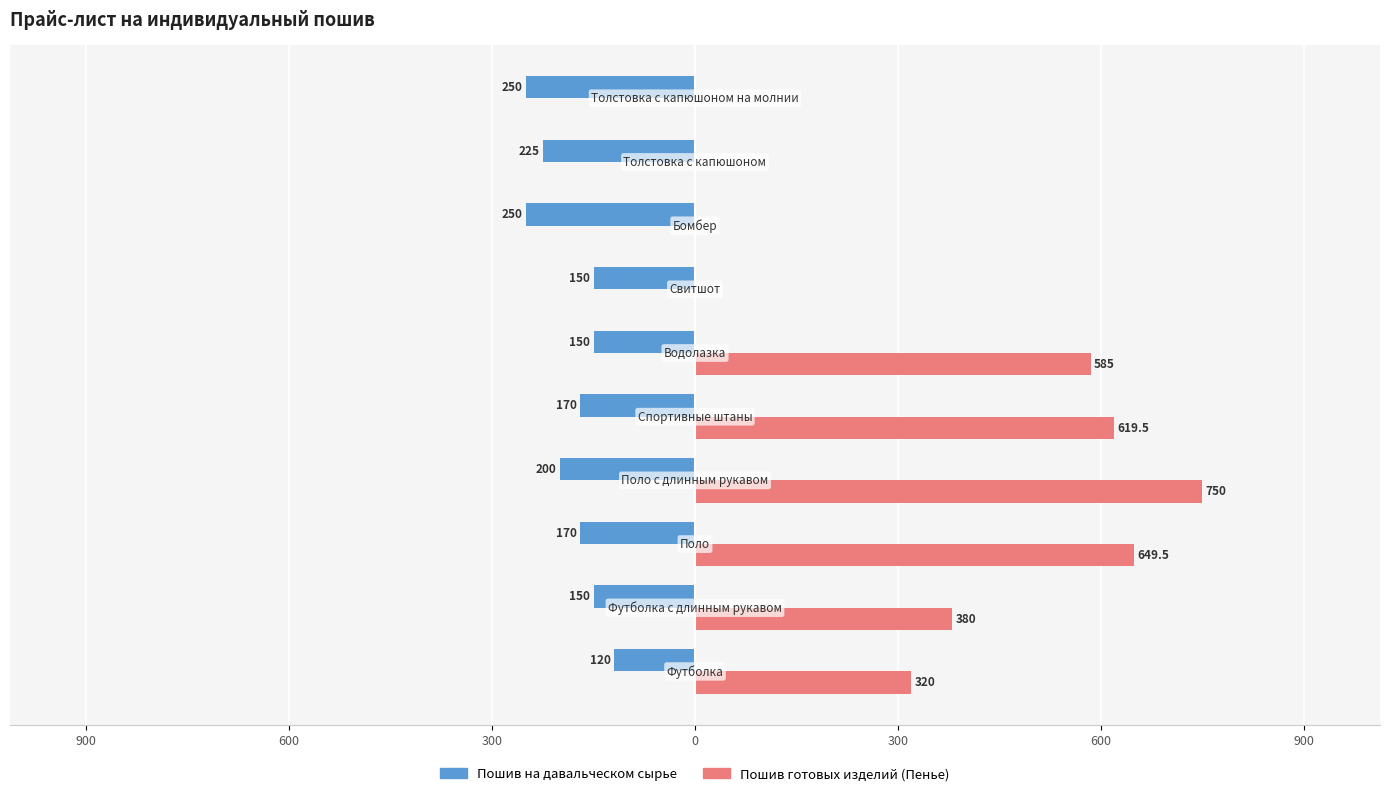

What are all the series names shown in the legend?

Пошив на давальческом сырье, Пошив готовых изделий (Пенье)